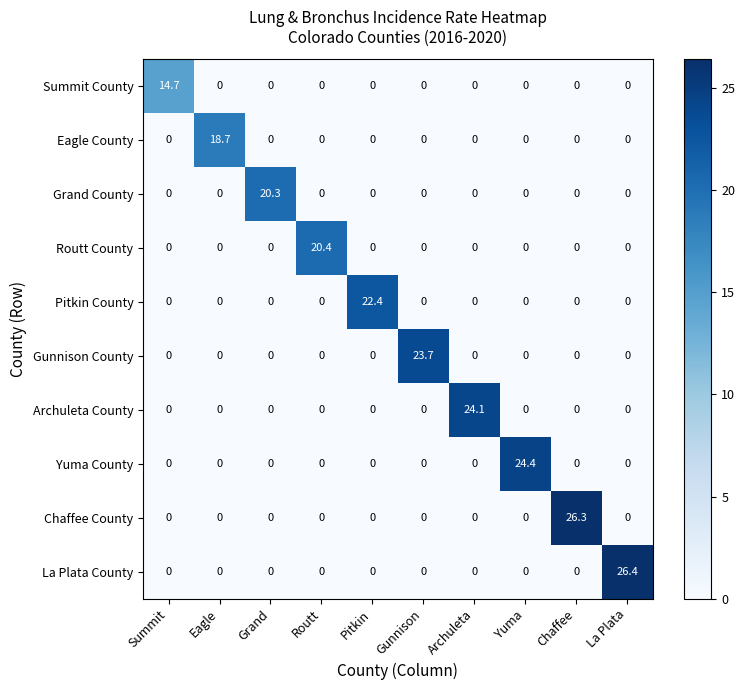

What is the sum of all Pitkin County values?

22.4